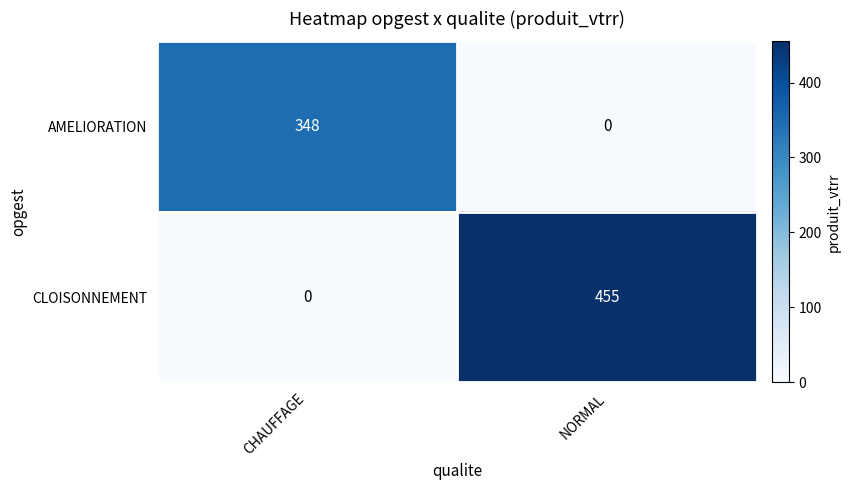

How many distinct data groups are displayed?

2